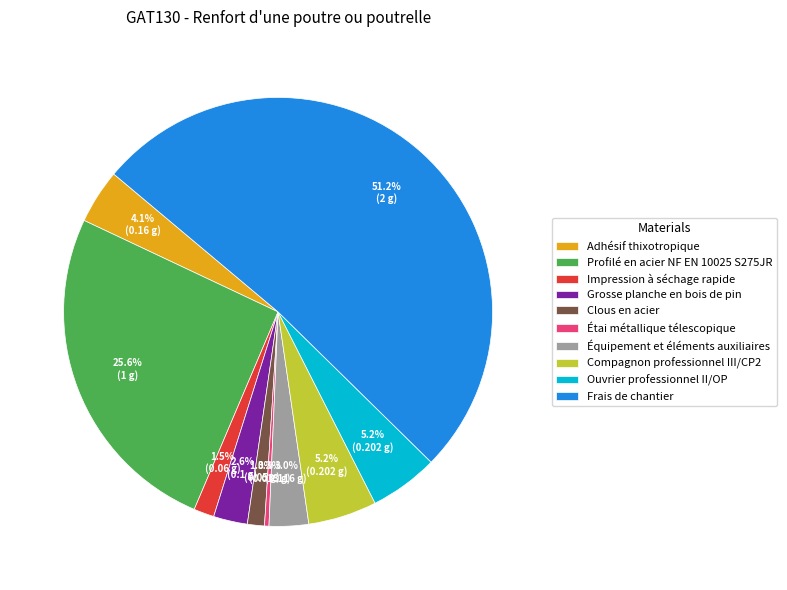

To the nearest percent, what percentage of the pie is Équipement et éléments auxiliaires?

3%